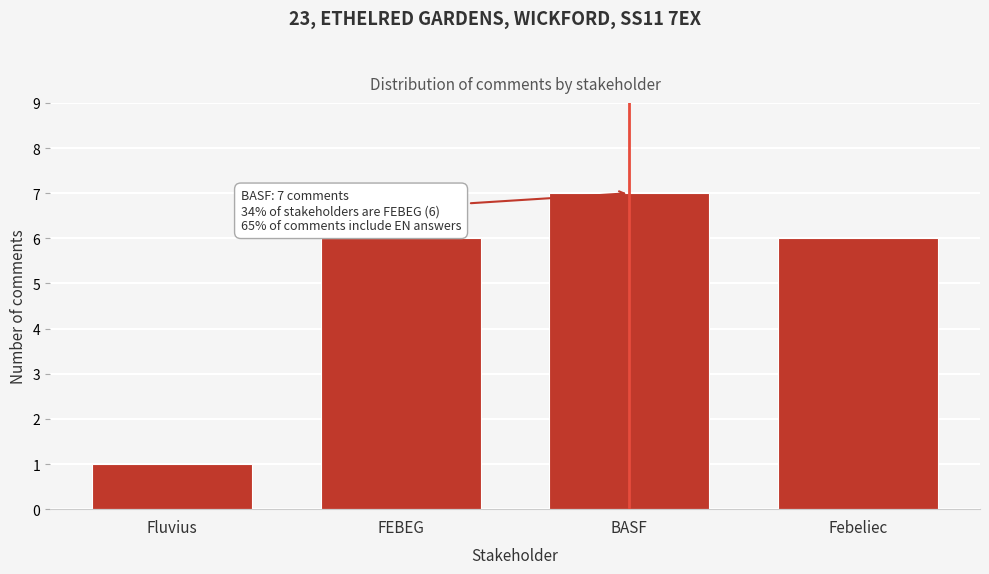

Reading left to right, transcribe all the data shown in this chart.

1	6	7	6